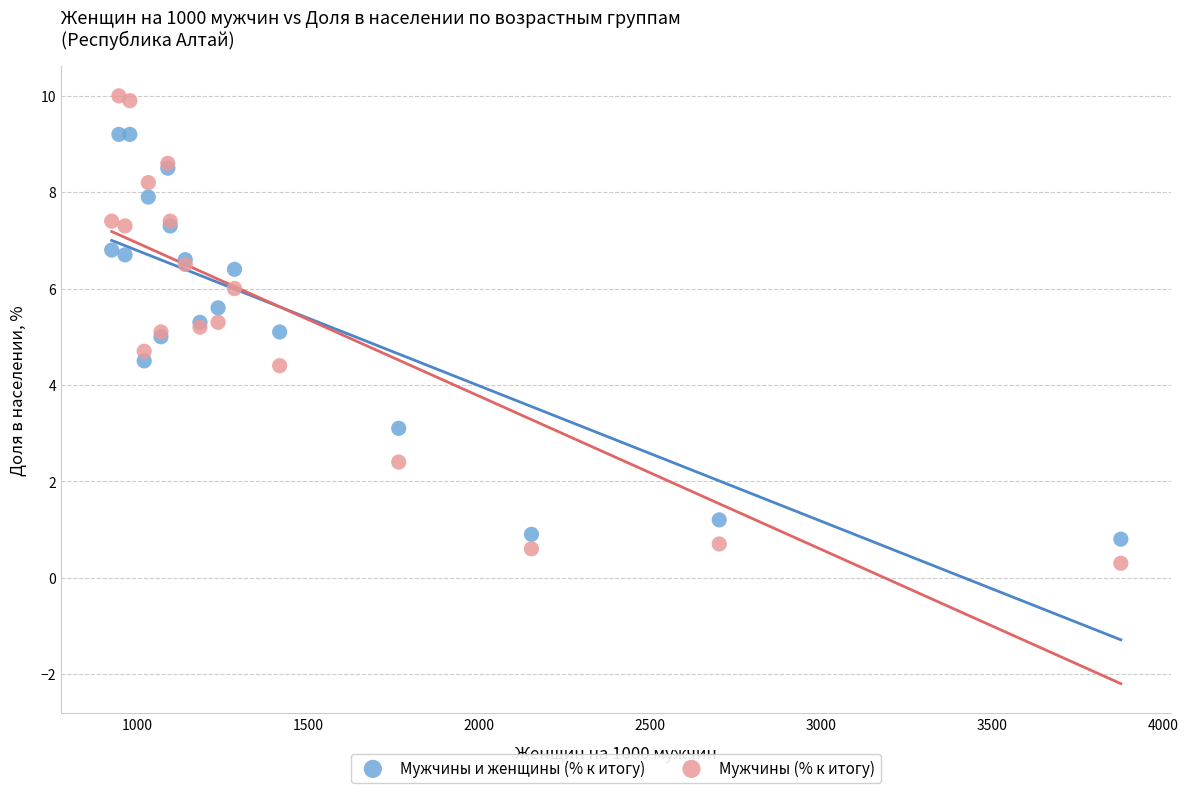

Which series has the widest spread of Y values?

Мужчины (% к итогу)